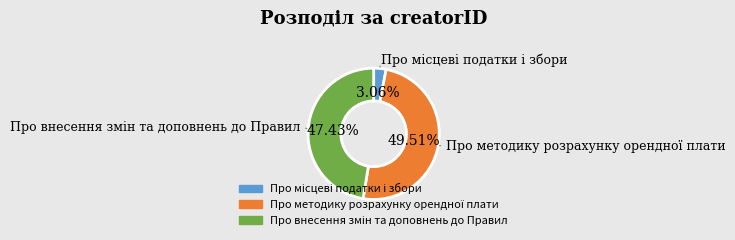

Is there any slice that represents more than half of the pie?

No